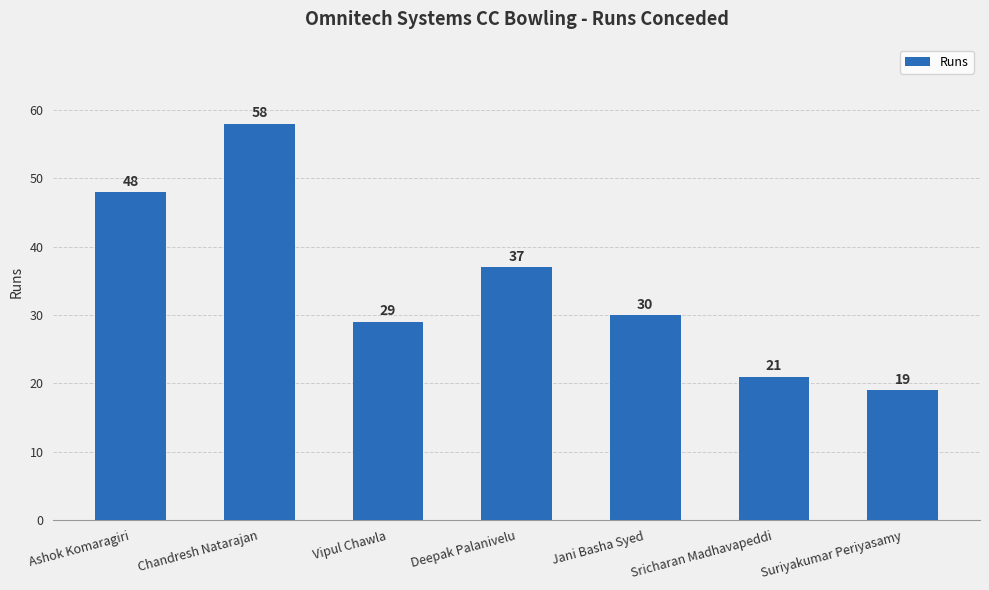

Reading left to right, transcribe all the data shown in this chart.

48	58	29	37	30	21	19